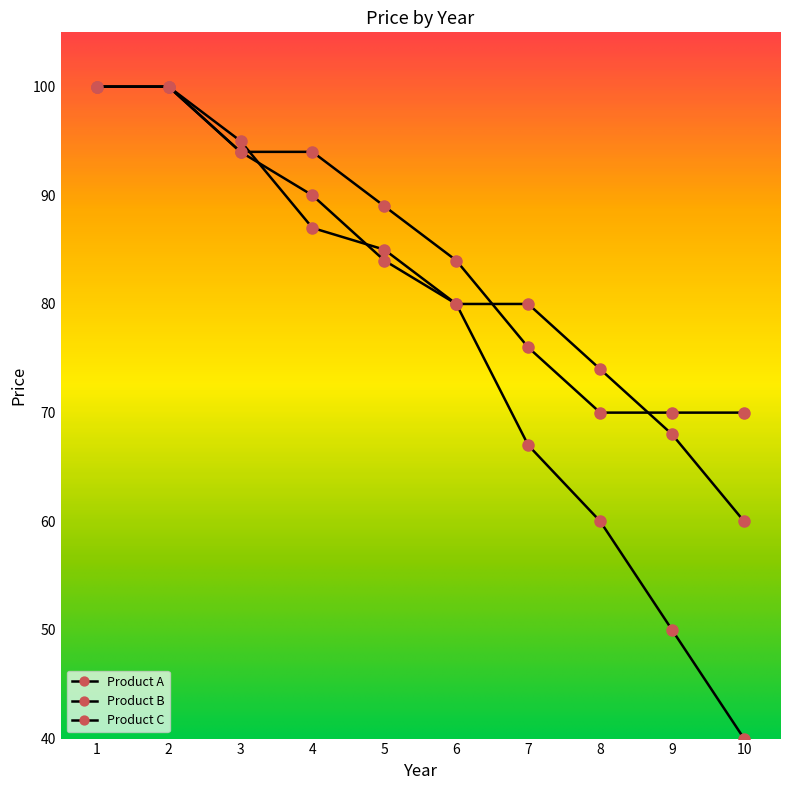

Which series has the largest total across all categories?

Product C